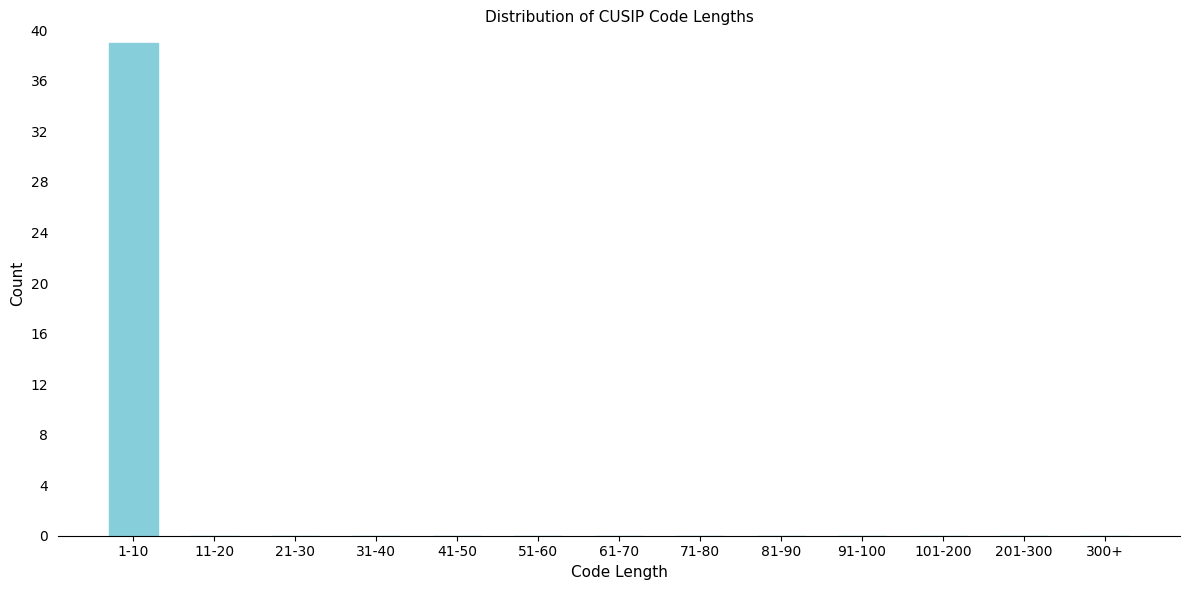

Reading left to right, extract all data points from this chart.

1-10=39	11-20=0	21-30=0	31-40=0	41-50=0	51-60=0	61-70=0	71-80=0	81-90=0	91-100=0	101-200=0	201-300=0	300+=0